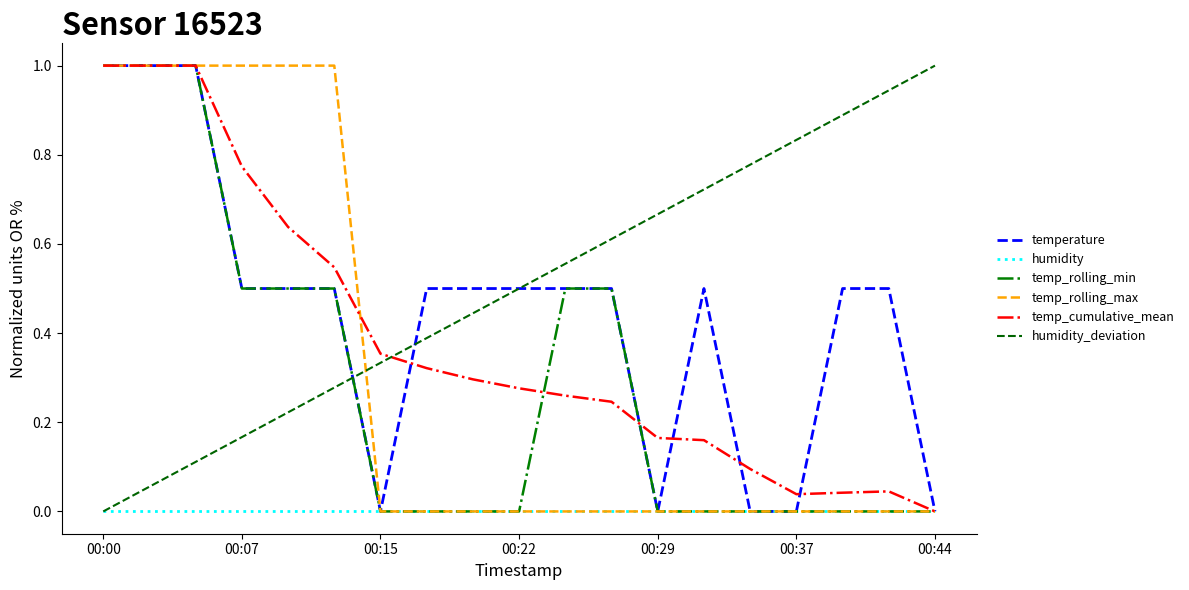

What is the maximum value shown in the chart?

1.0